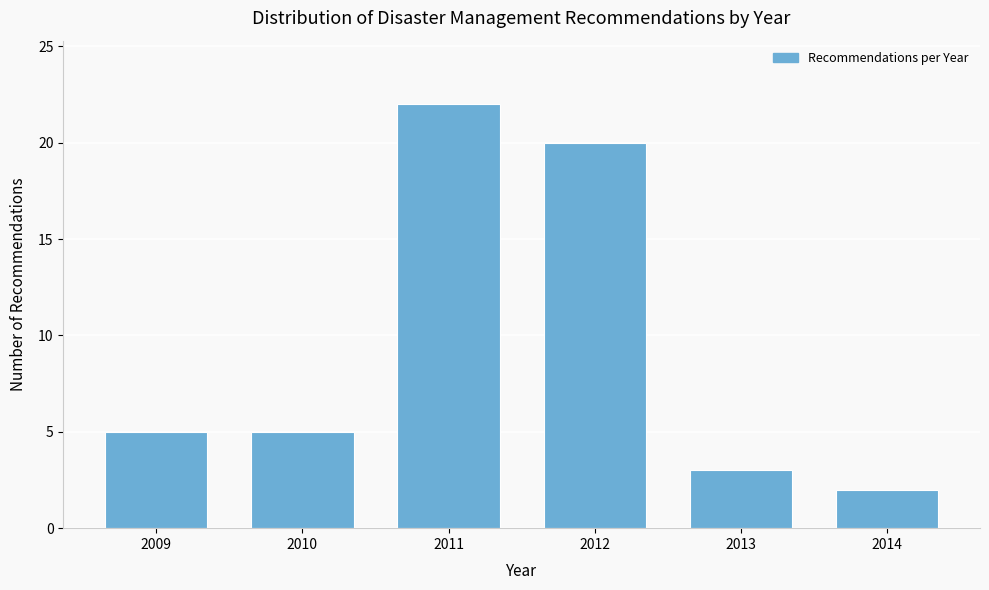

Reading left to right, extract all data points from this chart.

5	5	22	20	3	2